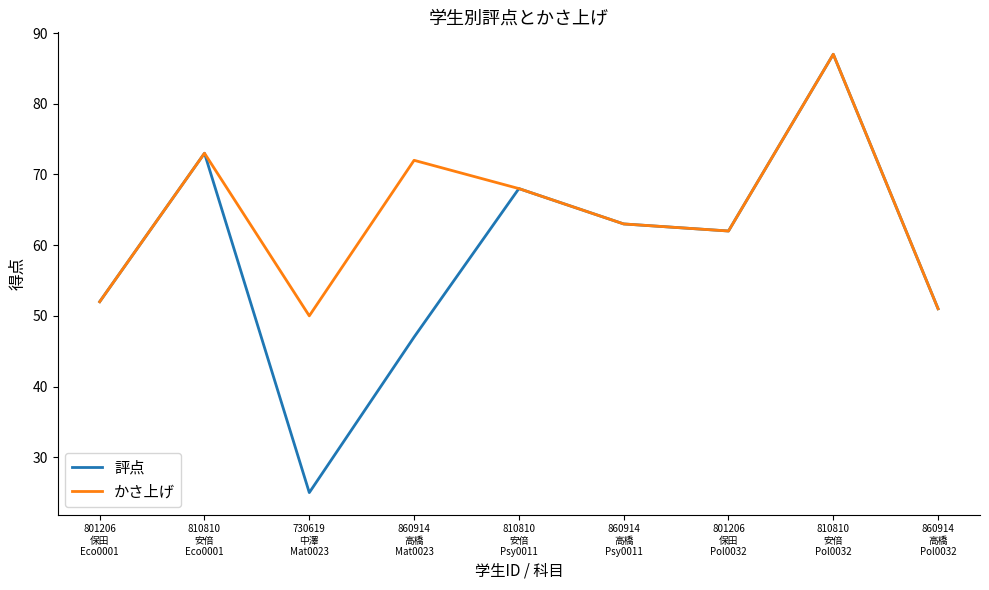

Reading left to right, list all the values displayed in this chart.

評点: 52	73	25	47	68	63	62	87	51
かさ上げ: 52	73	50	72	68	63	62	87	51